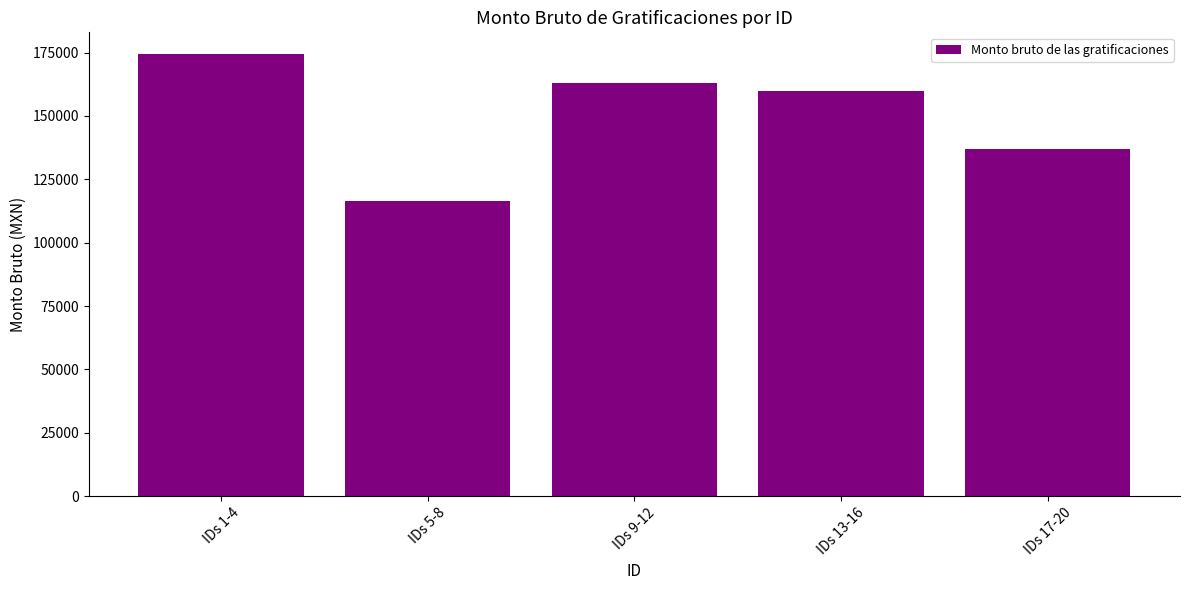

What position from the left is IDs 13-16?

4